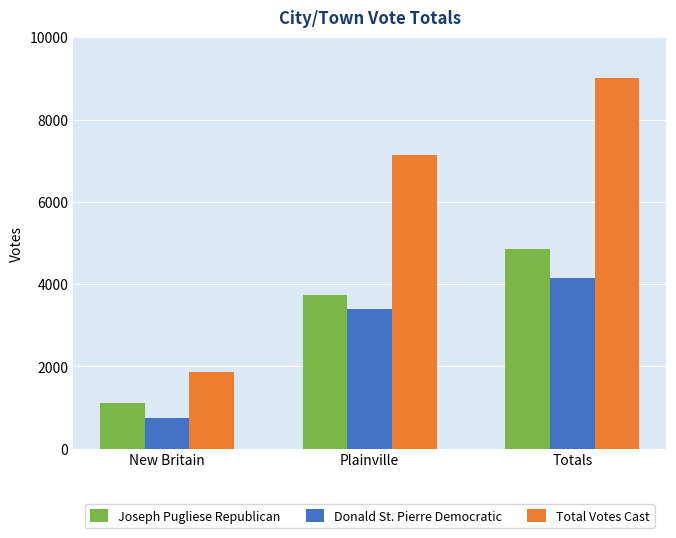

List the series in order of their peak value, highest first.

Total Votes Cast, Joseph Pugliese Republican, Donald St. Pierre Democratic